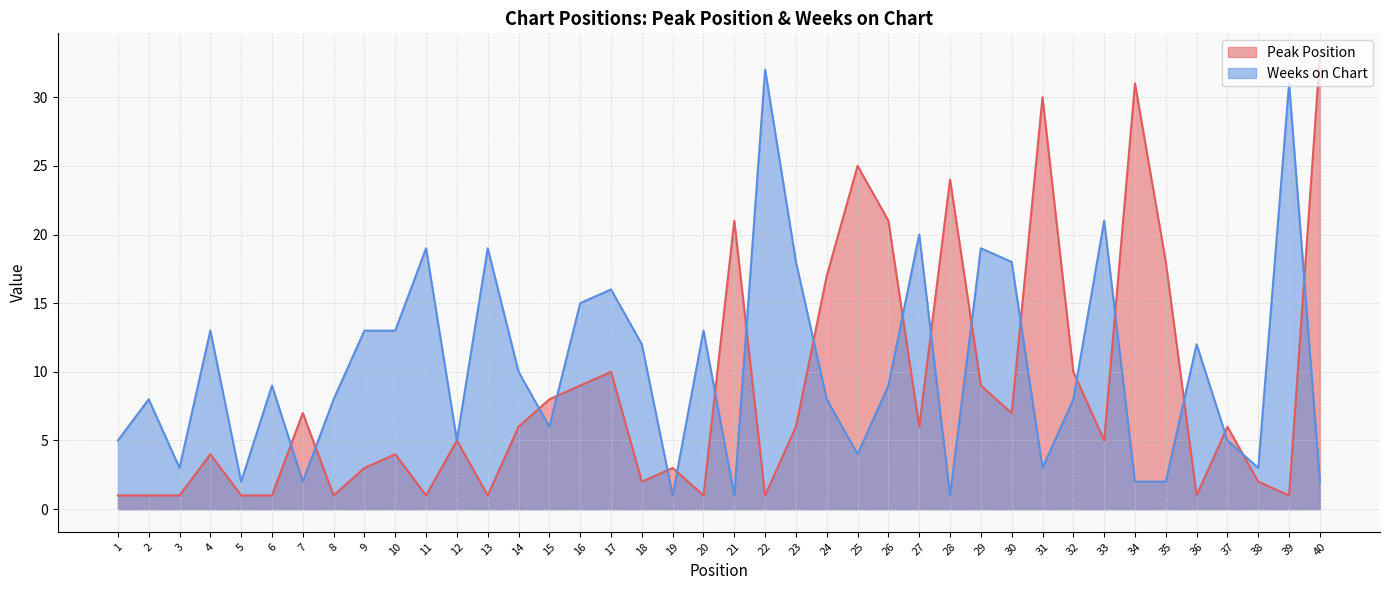

At which category does Weeks on Chart reach its first local valley?

3